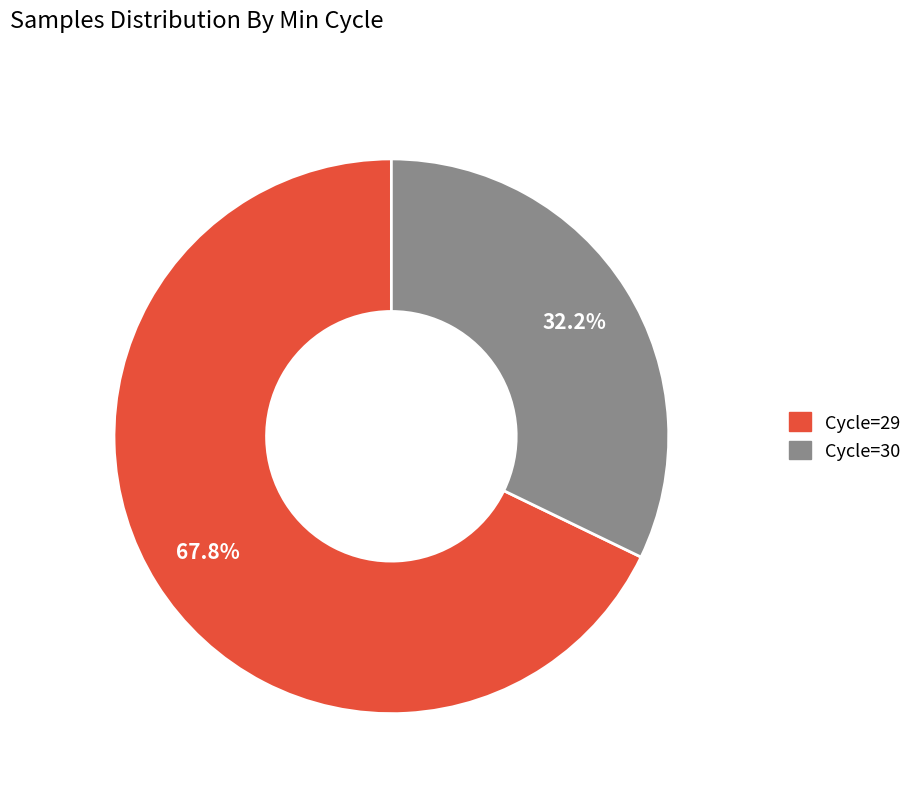

Is there a majority slice in this chart?

Yes